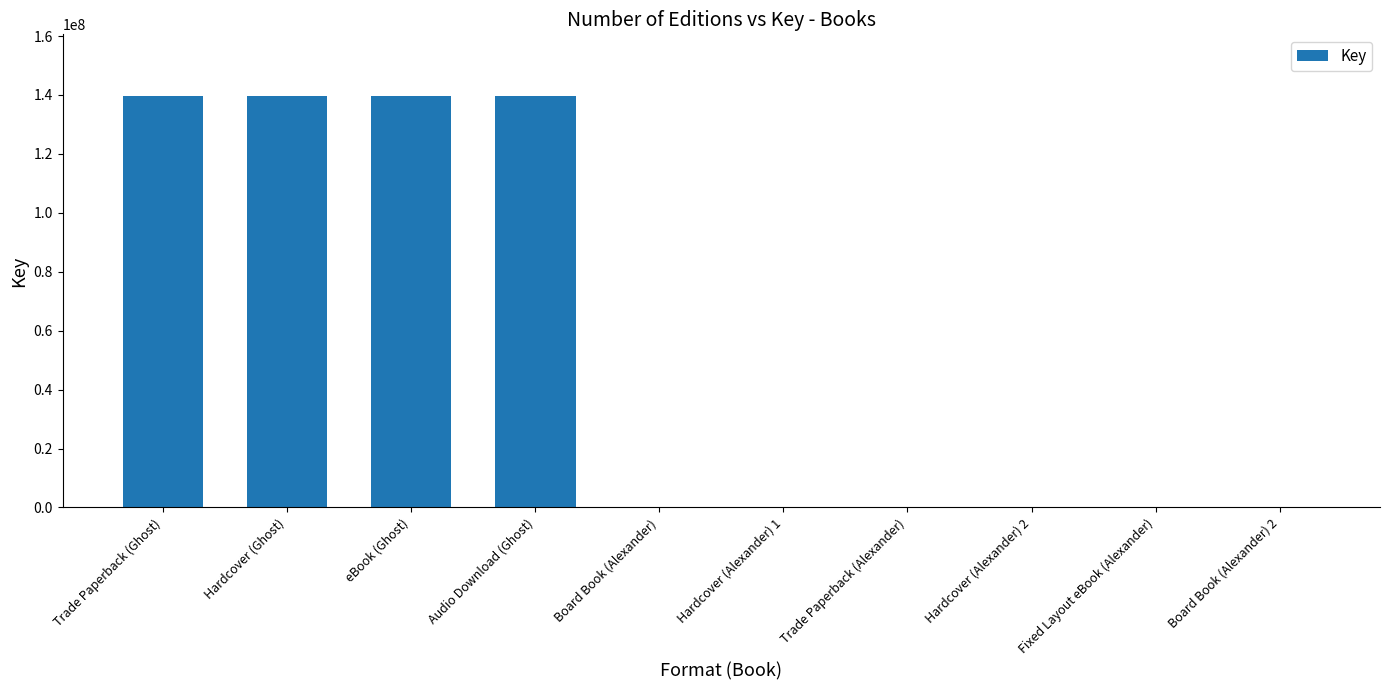

What is the maximum value shown in the chart?

139631199